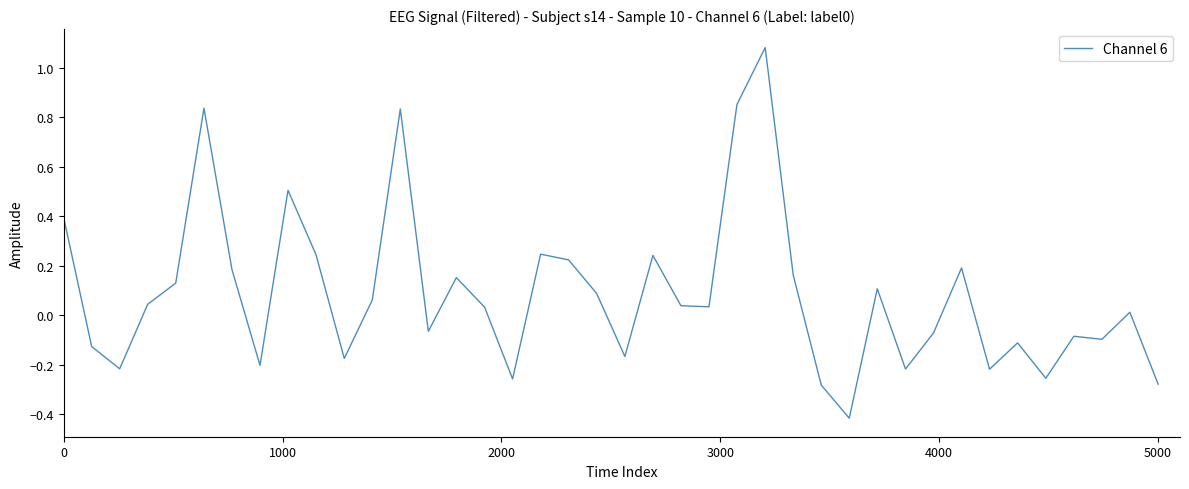

How many positive values are there?

23